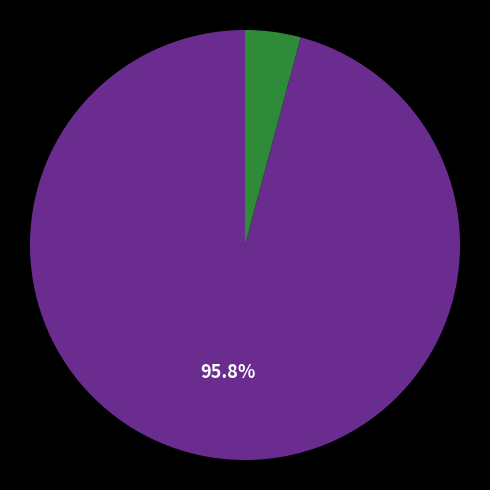

Is there any slice that represents more than half of the pie?

Yes